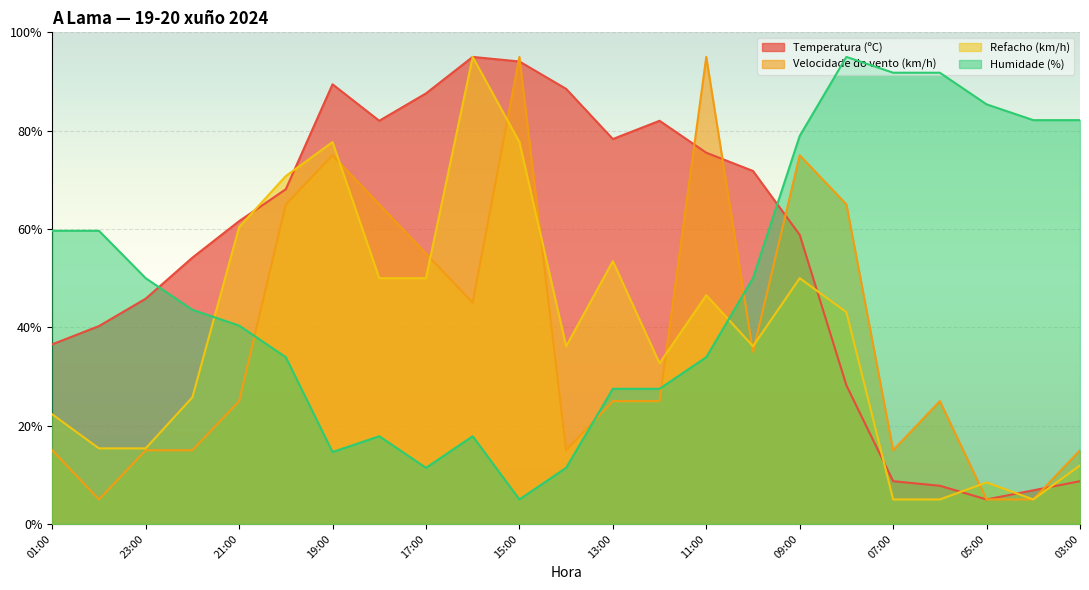

True or false: Humidade (%) and Temperatura (ºC) cross at least once.

True